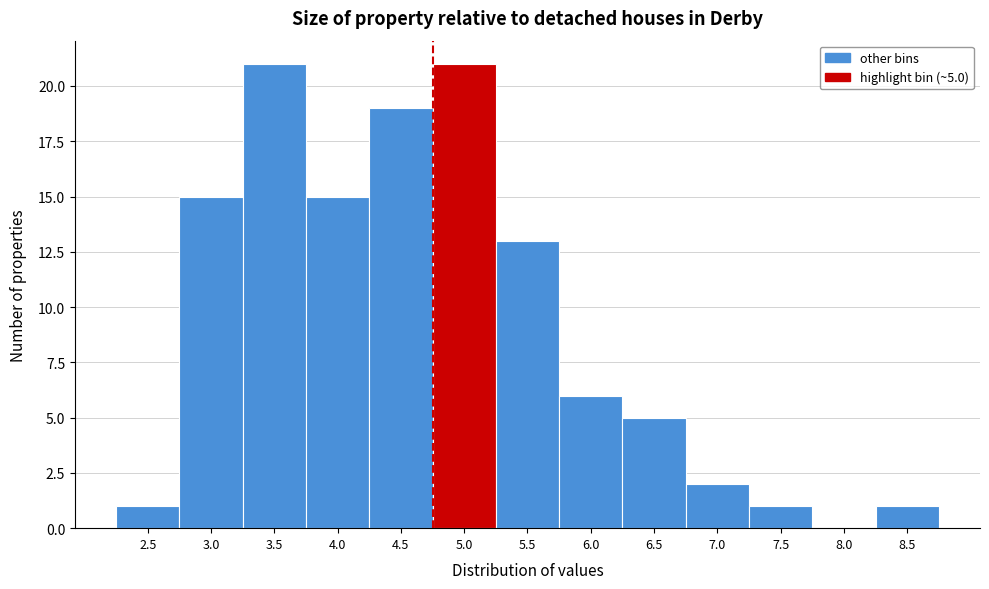

Reading left to right, transcribe all the data shown in this chart.

2.5=1	3.0=15	3.5=21	4.0=15	4.5=19	5.0=21	5.5=13	6.0=6	6.5=5	7.0=2	7.5=1	8.0=0	8.5=1